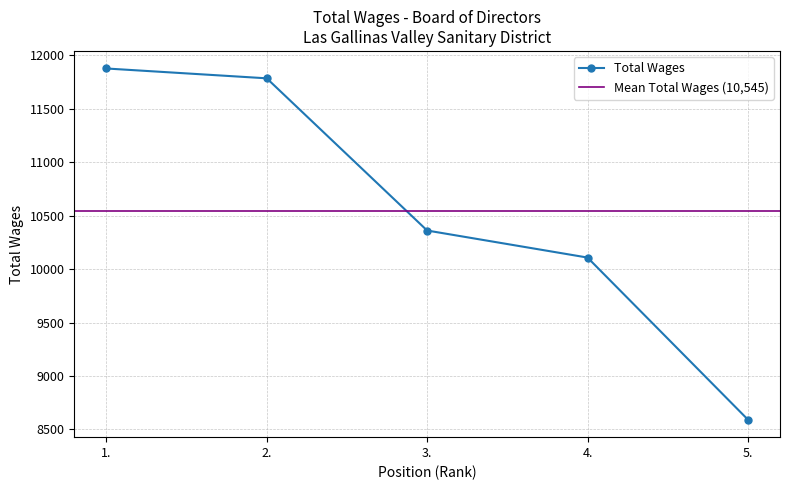

Is it true that the value at 2. is 11785?

True